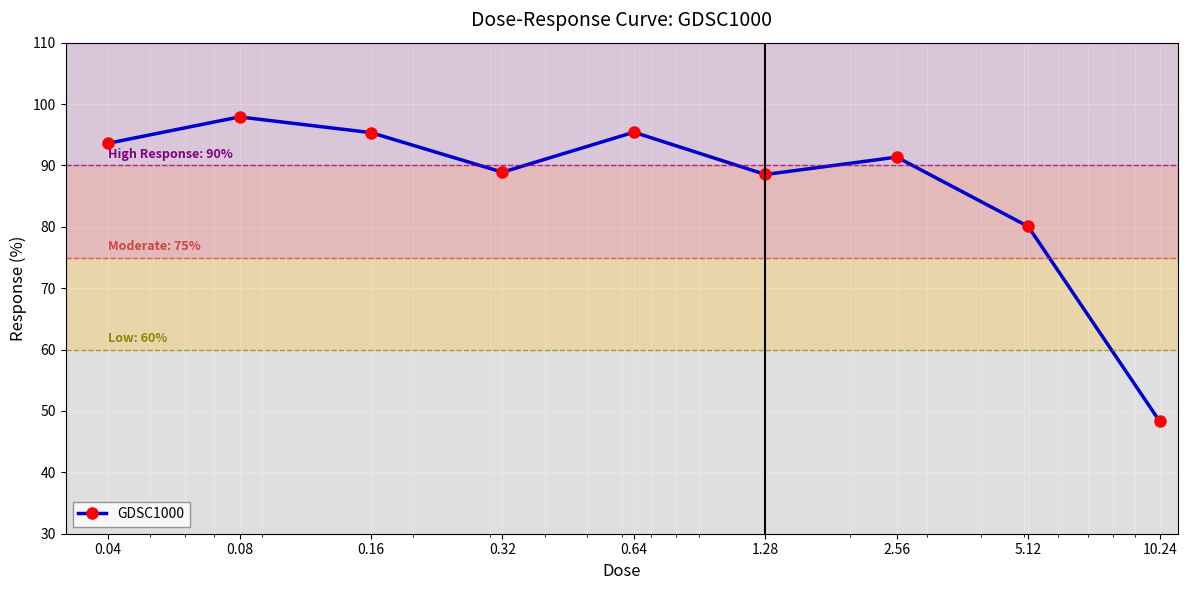

What is the value of the 6th point from the left?

88.5